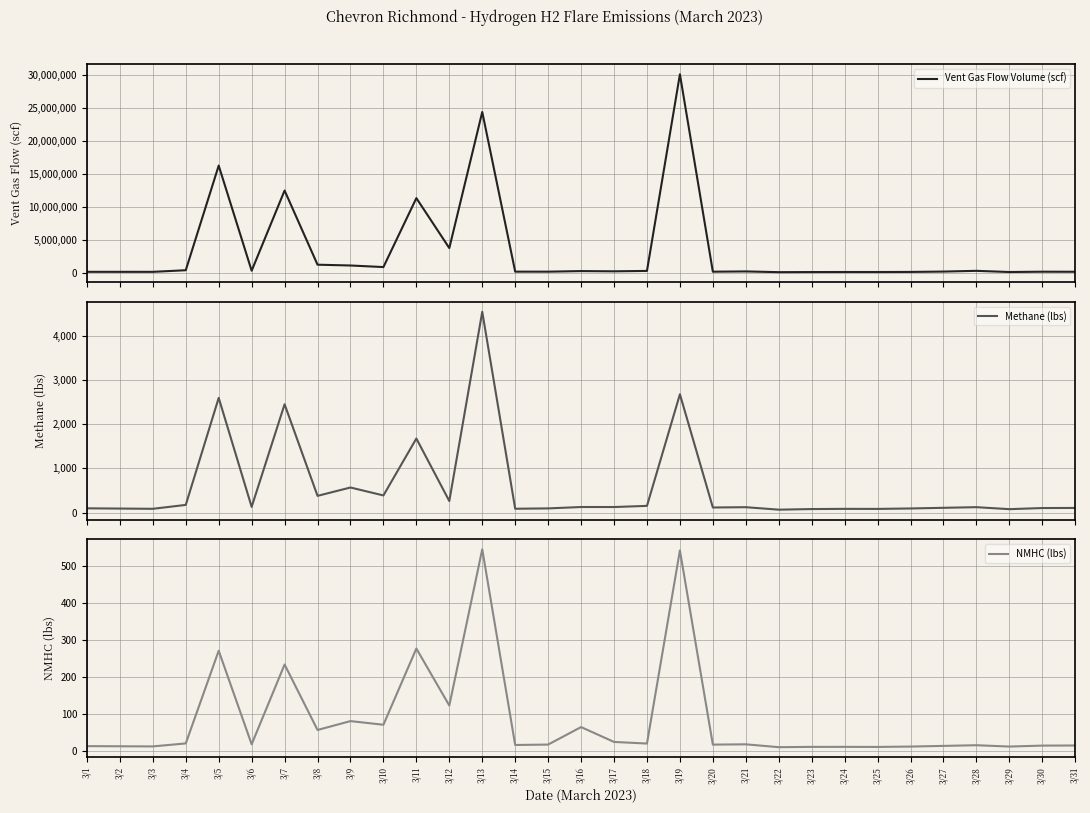

Rank the categories by NMHC (lbs) value from lowest to highest.

3/22, 3/25, 3/23, 3/24, 3/26, 3/29, 3/3, 3/2, 3/1, 3/27, 3/30, 3/31, 3/28, 3/14, 3/20, 3/15, 3/21, 3/6, 3/18, 3/4, 3/17, 3/8, 3/16, 3/10, 3/9, 3/12, 3/7, 3/5, 3/11, 3/19, 3/13